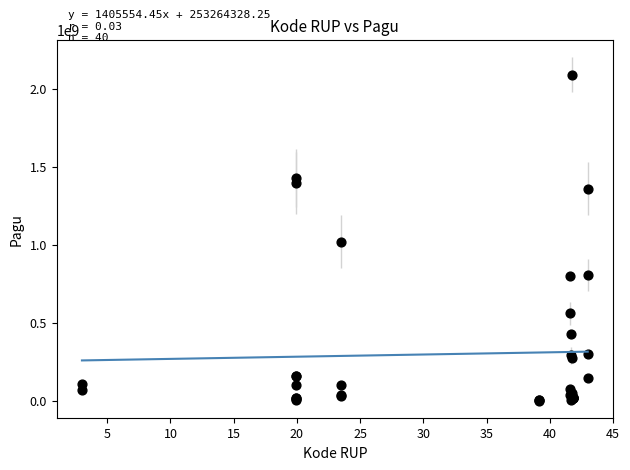

What Y value in the scatter plot is closest to 1045173875?

1020000000